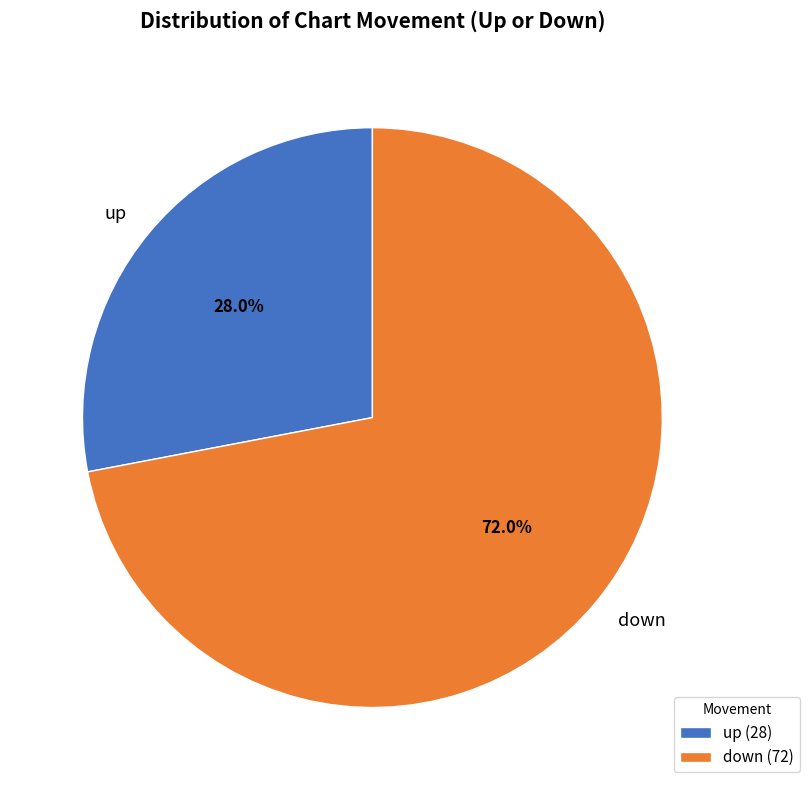

Which slice represents more than half of the pie?

down